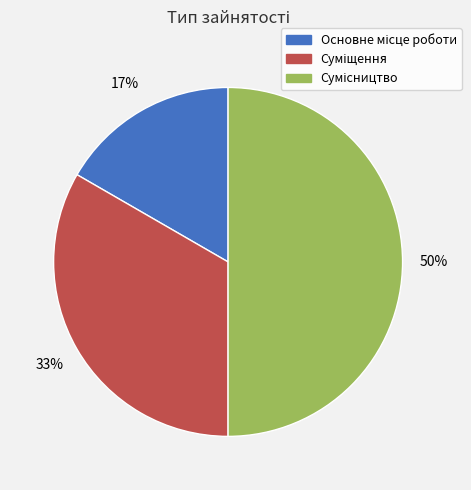

To the nearest percent, what is the average slice percentage?

33%